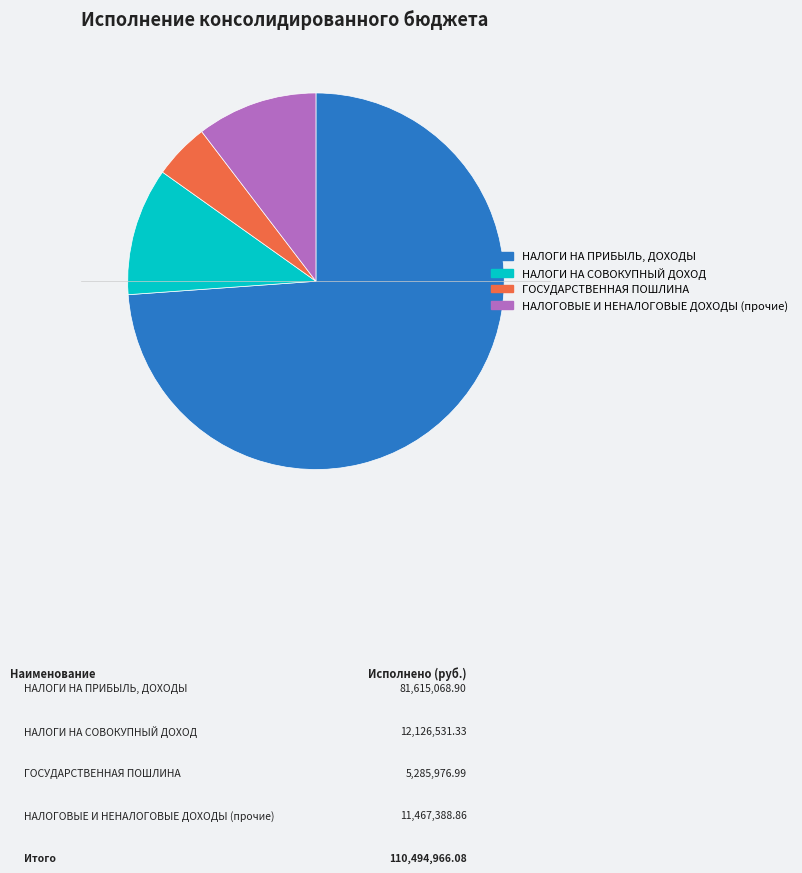

Which has a higher value, НАЛОГОВЫЕ И НЕНАЛОГОВЫЕ ДОХОДЫ (прочие) or ГОСУДАРСТВЕННАЯ ПОШЛИНА?

НАЛОГОВЫЕ И НЕНАЛОГОВЫЕ ДОХОДЫ (прочие)